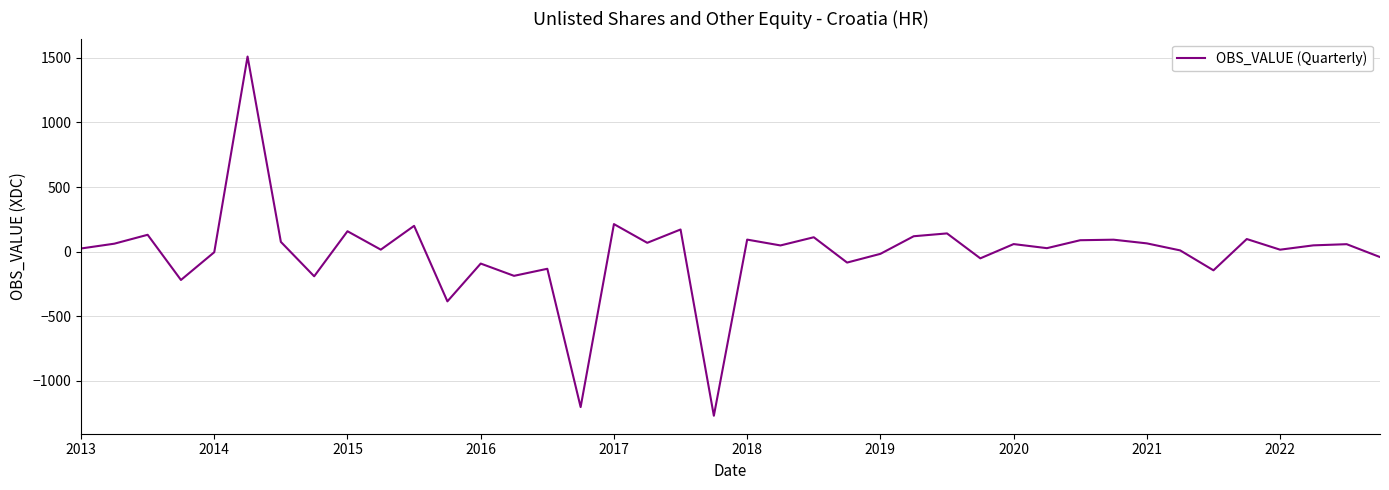

How many values exceed 49?

20